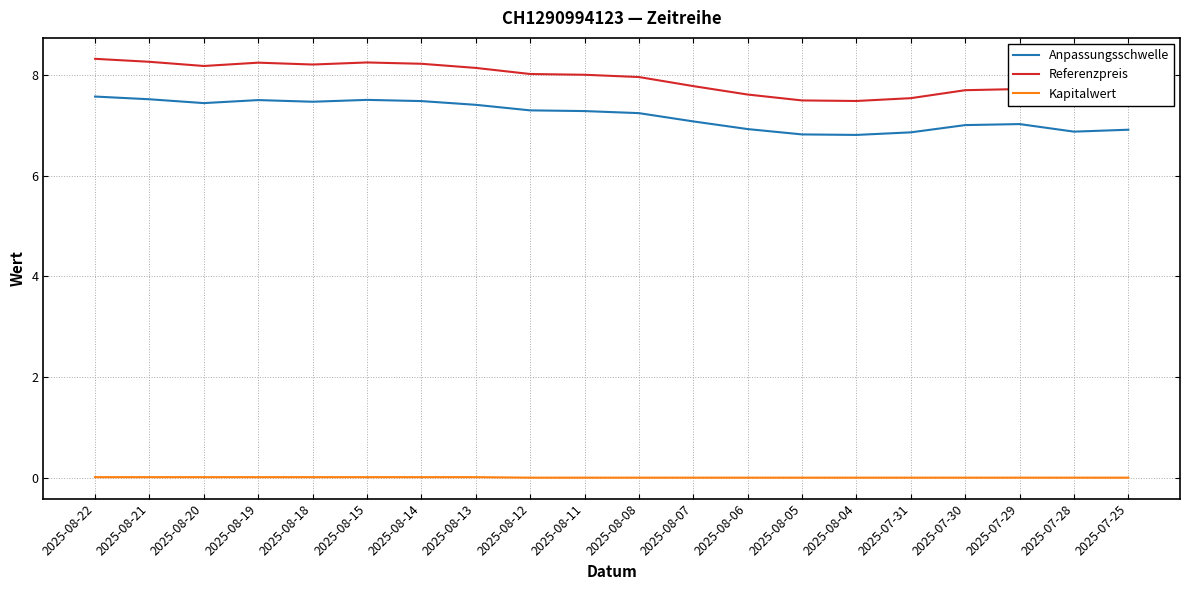

Is the value of Referenzpreis at 2025-08-20 greater than the value of Anpassungsschwelle at 2025-07-29?

Yes